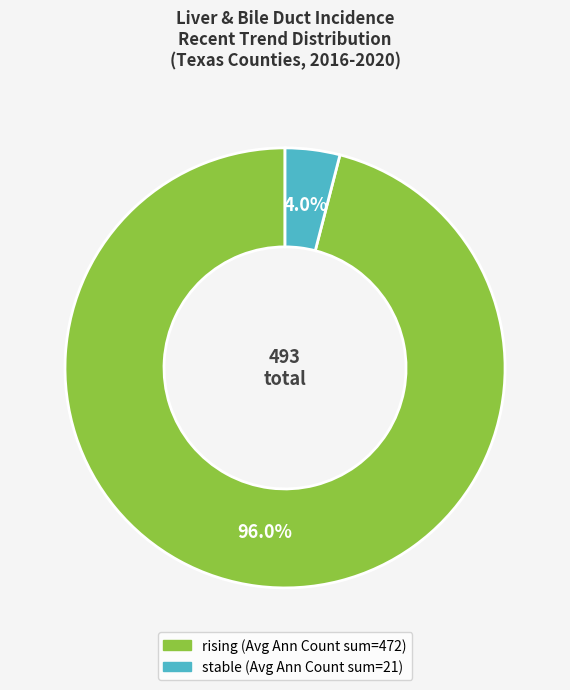

Is there any slice that represents more than half of the pie?

Yes